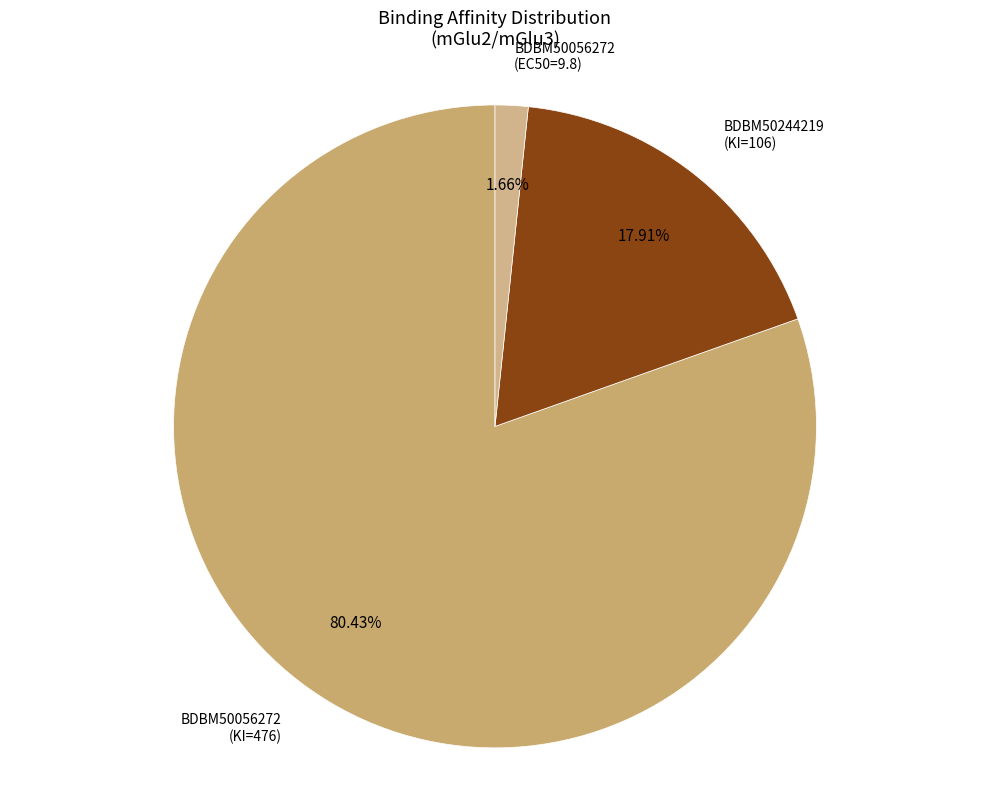

What is the smallest slice in the pie chart?

BDBM50056272 (EC50=9.8)